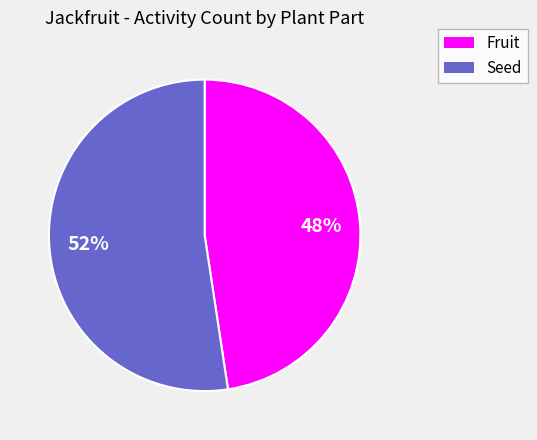

Is the sum of Fruit and Seed greater than half?

Yes